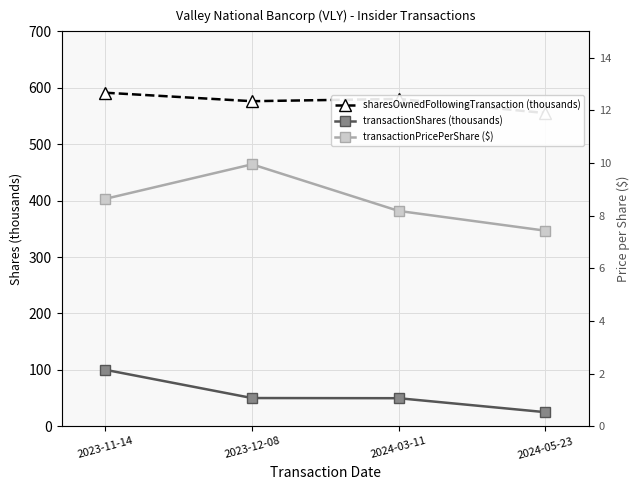

What is the smallest value displayed?

7.4